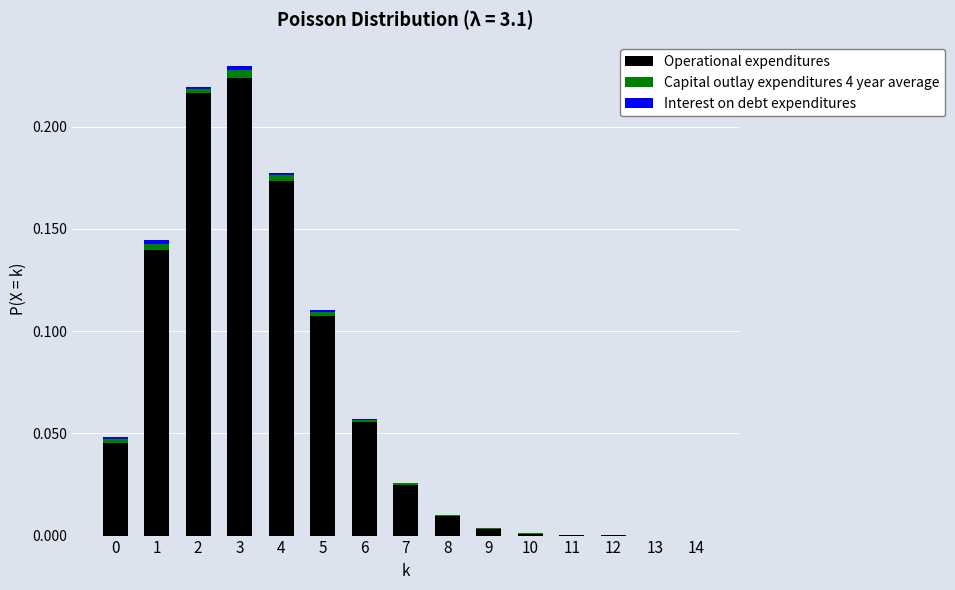

What is the sum of all Operational expenditures values?

1.0